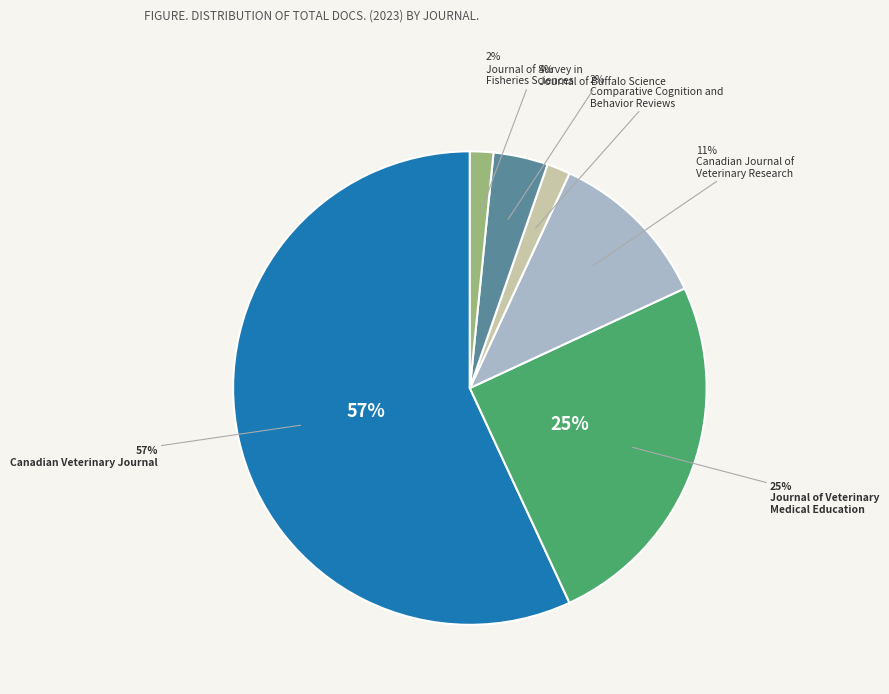

What is the ratio of the value at Journal of Survey in
Fisheries Sciences to the value at Comparative Cognition and
Behavior Reviews?

1.0